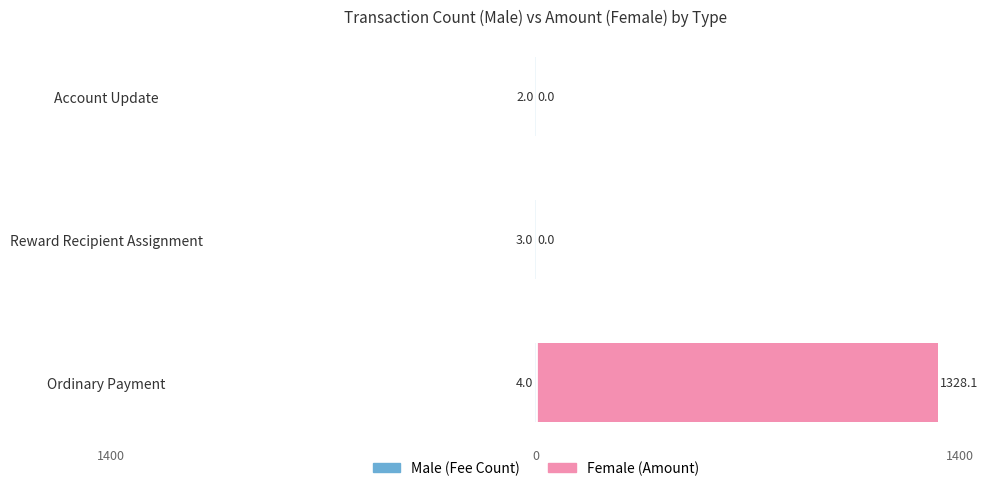

The value of Female at Ordinary Payment is 2330.8. True or false?

False